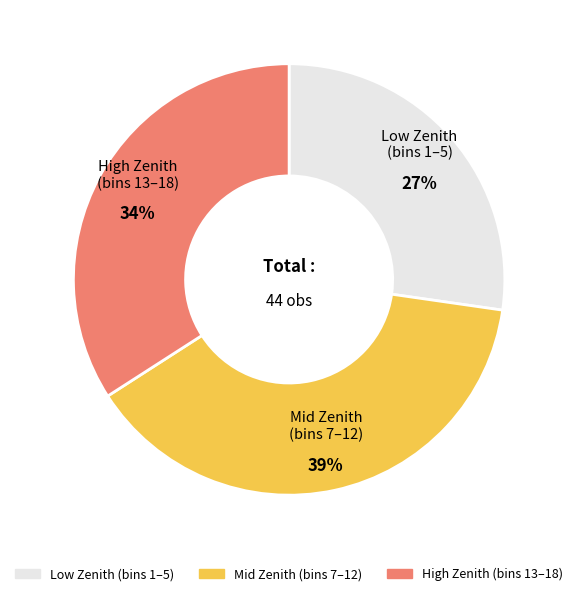

To the nearest percent, what is the average slice percentage?

33%